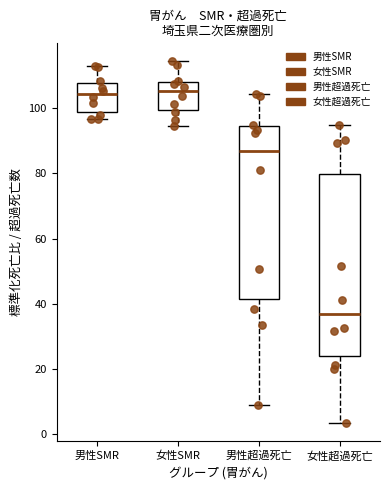

Where is the upper edge of the box for 女性超過死亡 on the y-axis? The values are not printed on the chart, so give them approximately, as read against the axis.

80